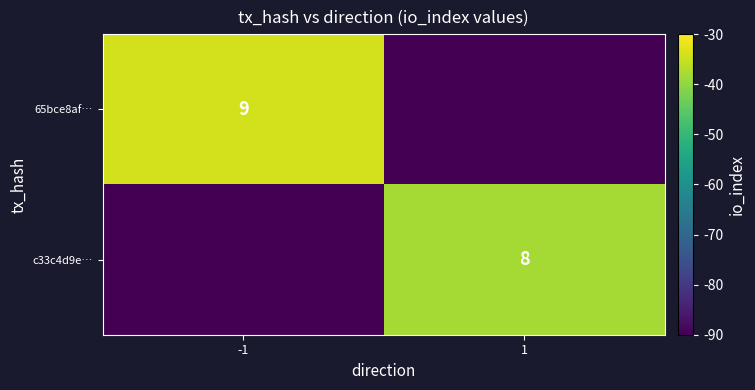

True or false: c33c4d9e… has a value of 8 at 1.

True